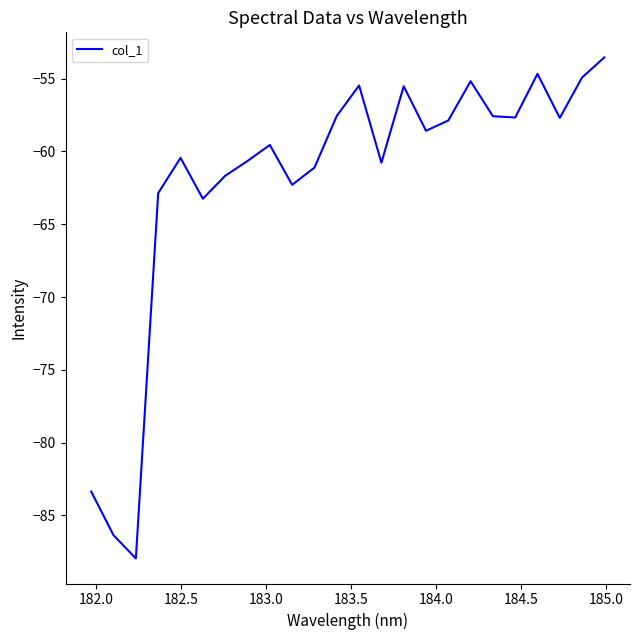

What is the greatest value displayed?

-53.5